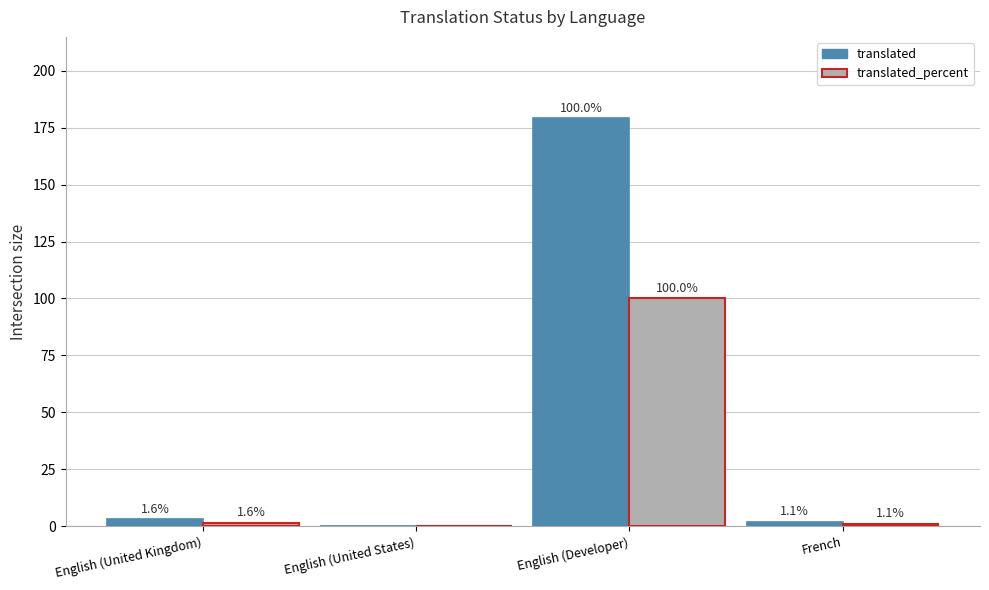

What is the difference between the translated_percent values at French and English (United States)?

1.1